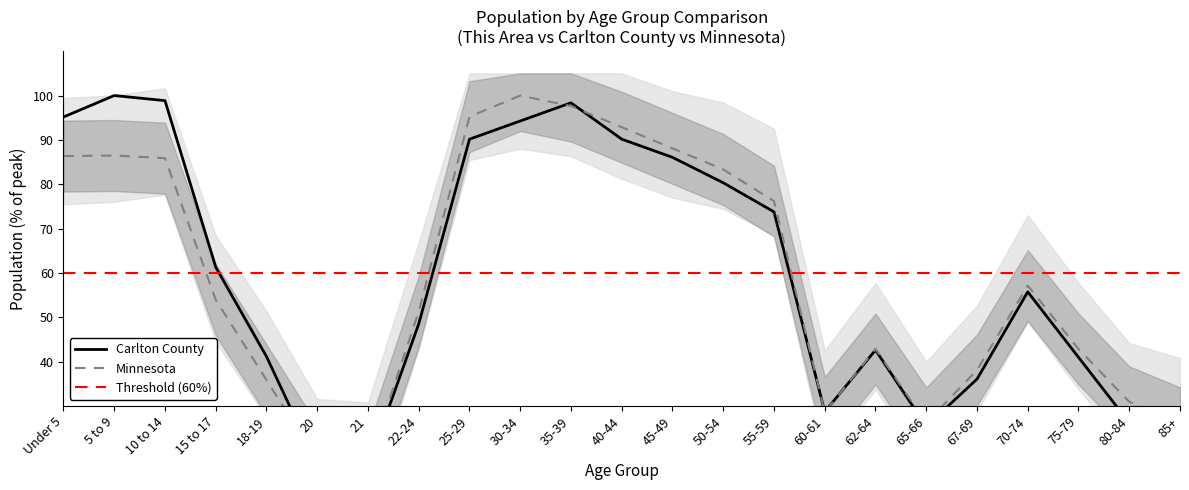

Rank the categories by Carlton County value from lowest to highest.

21, 20, 85+, 65-66, 80-84, 60-61, 67-69, 75-79, 18-19, 62-64, 22-24, 70-74, 15 to 17, 55-59, 50-54, 45-49, 25-29, 40-44, 30-34, Under 5, 35-39, 10 to 14, 5 to 9